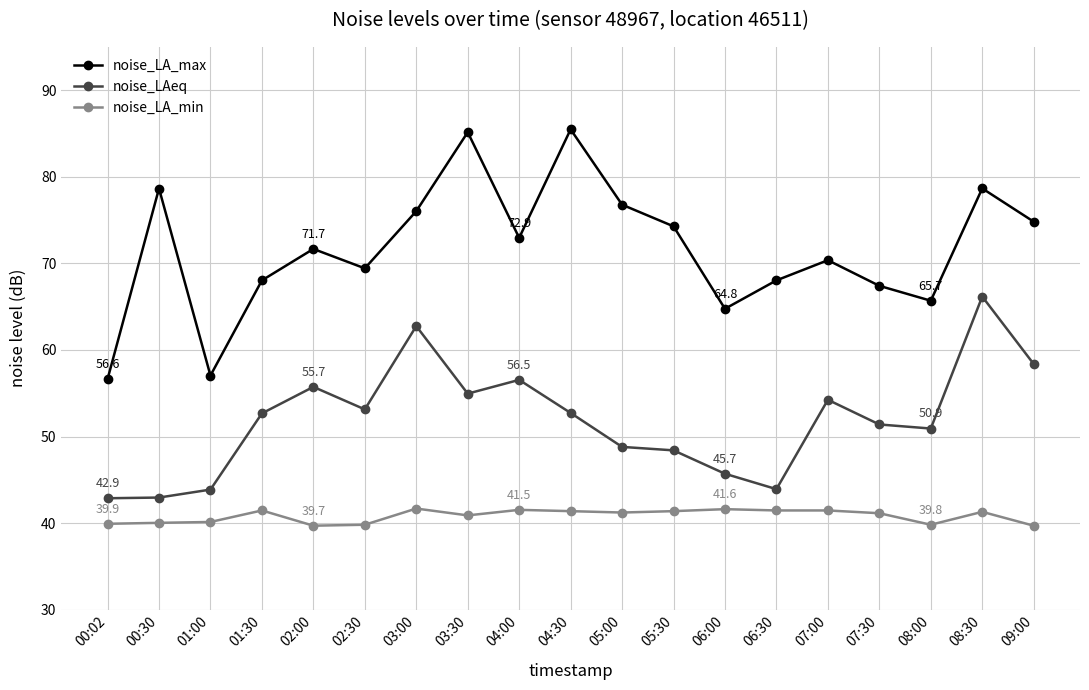

What is the difference between the noise_LAeq values at 02:30 and 05:00?

4.3